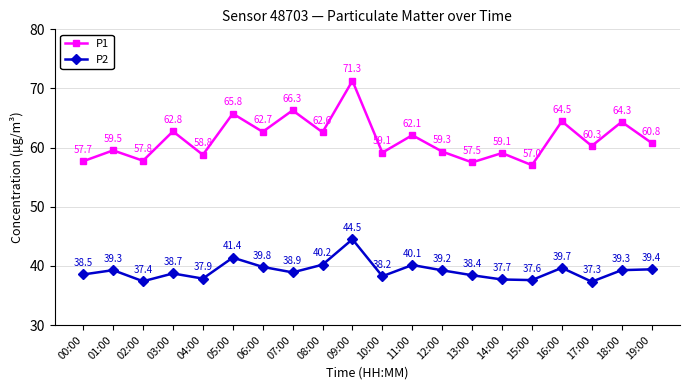

True or false: P2 and P1 cross at least once.

False